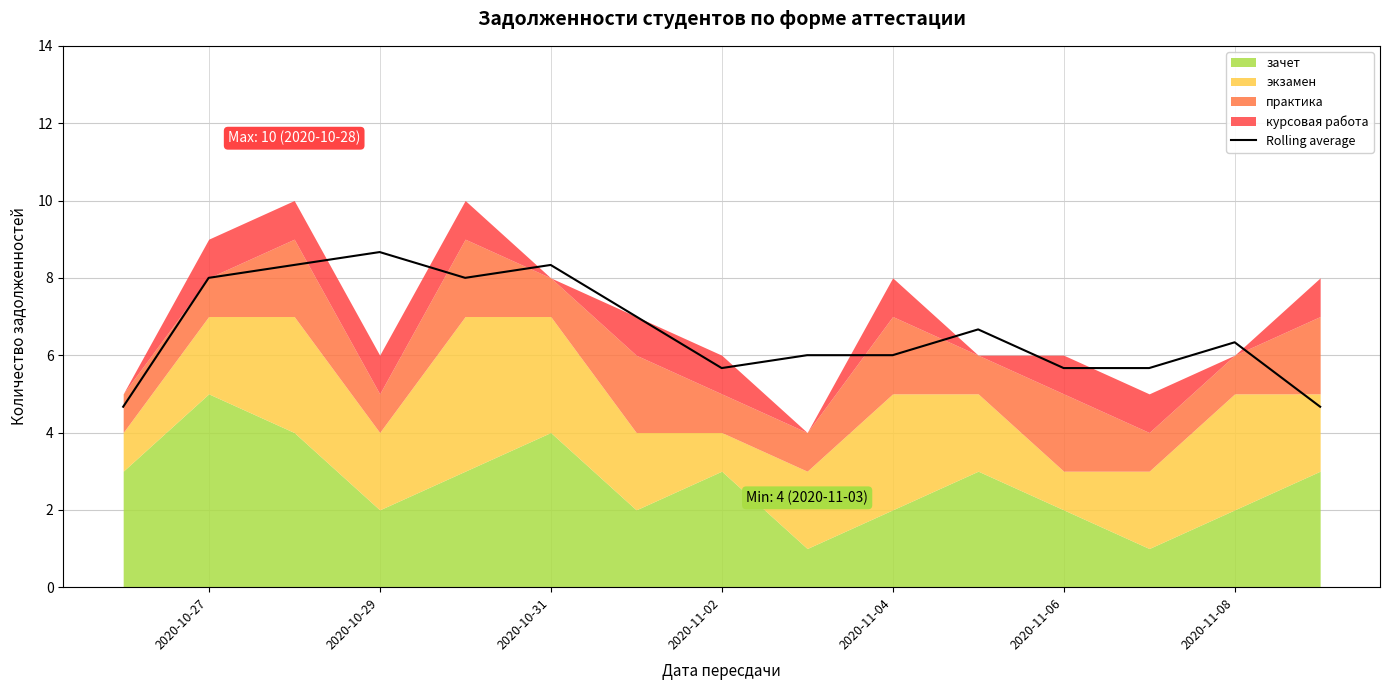

How many data points are less than 6?

5